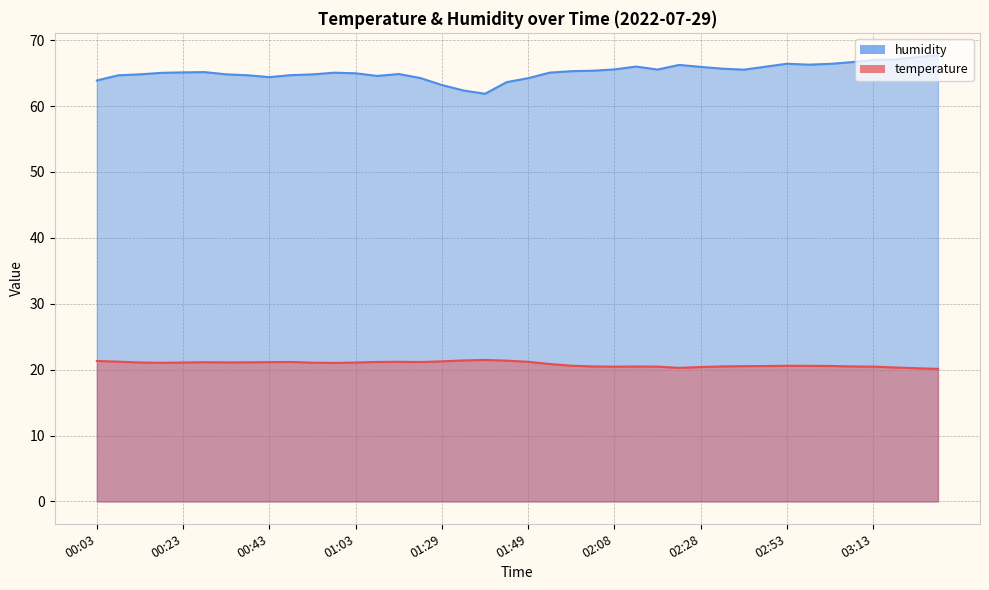

True or false: humidity and temperature cross at least once.

False